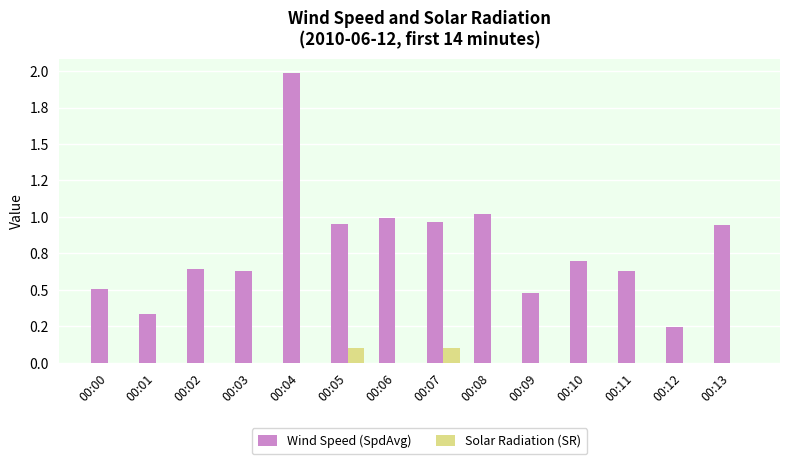

List the series in order of their peak value, lowest first.

Solar Radiation (SR), Wind Speed (SpdAvg)